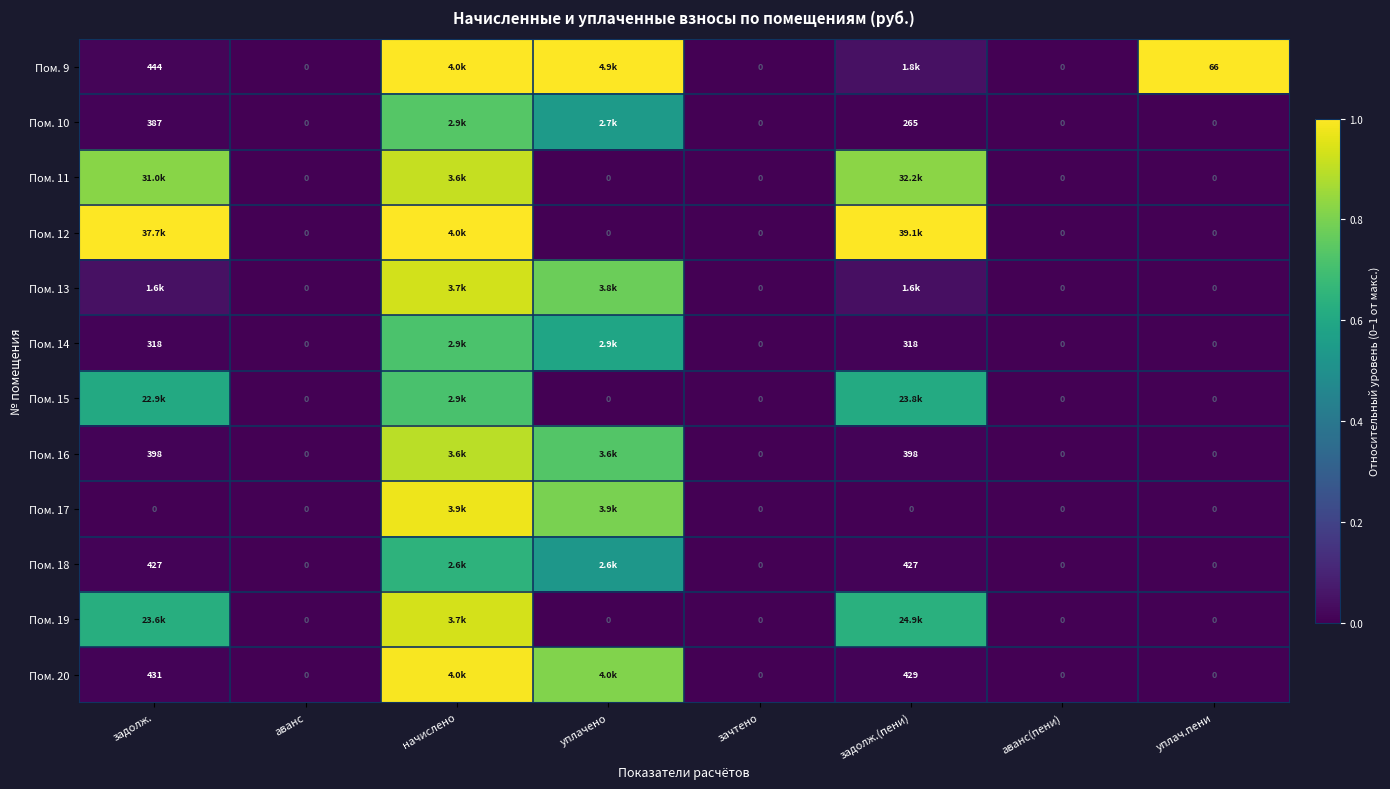

Is the value of Пом. 17 at аванс(пени) greater than the value of Пом. 15 at задолж.(пени)?

No